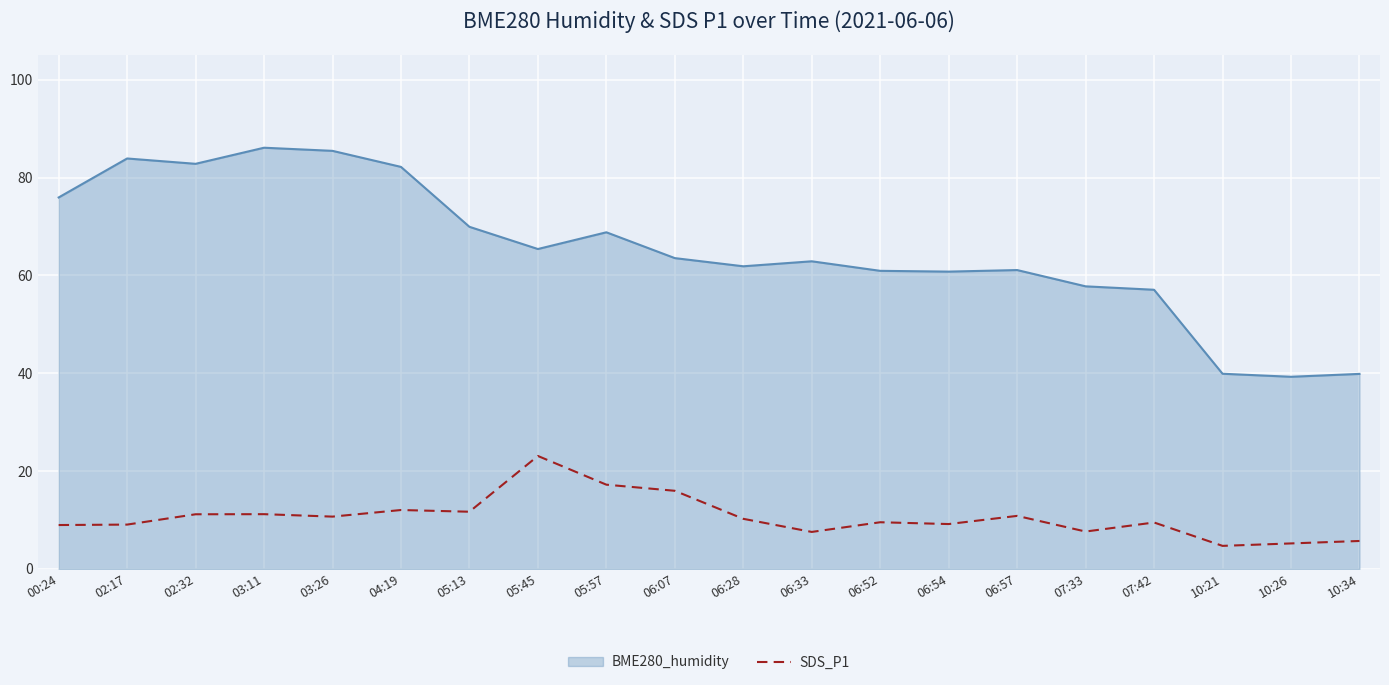

What is the difference between the highest and lowest values at 10:26?

34.1